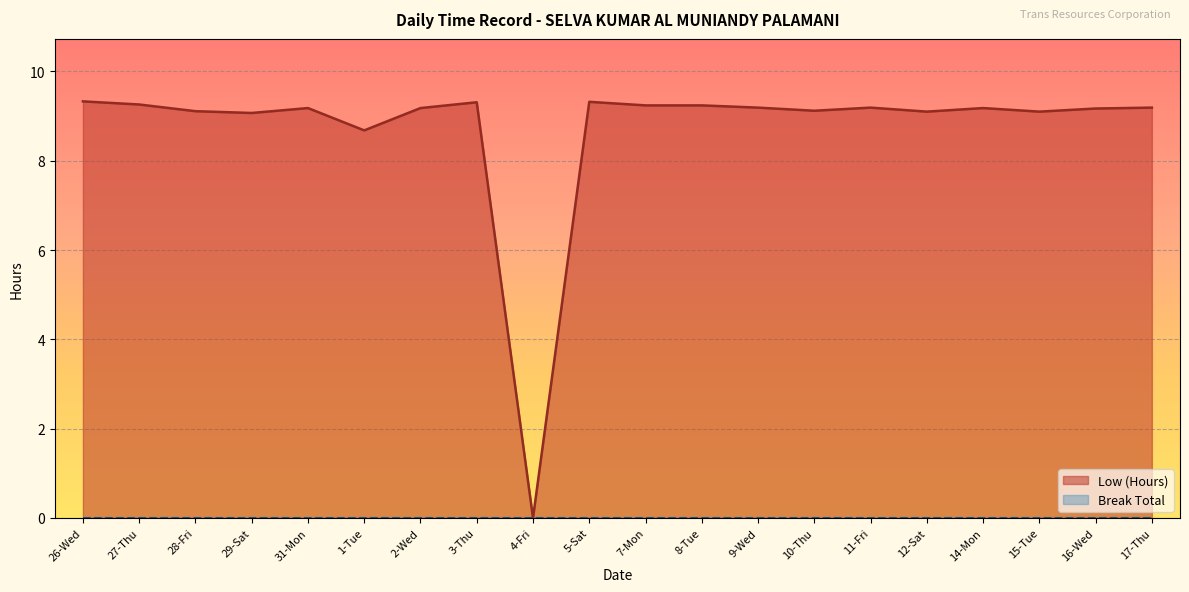

List the labels in order of value, largest first.

26-Wed, 5-Sat, 3-Thu, 27-Thu, 7-Mon, 8-Tue, 9-Wed, 11-Fri, 17-Thu, 31-Mon, 2-Wed, 14-Mon, 16-Wed, 10-Thu, 28-Fri, 12-Sat, 15-Tue, 29-Sat, 1-Tue, 4-Fri